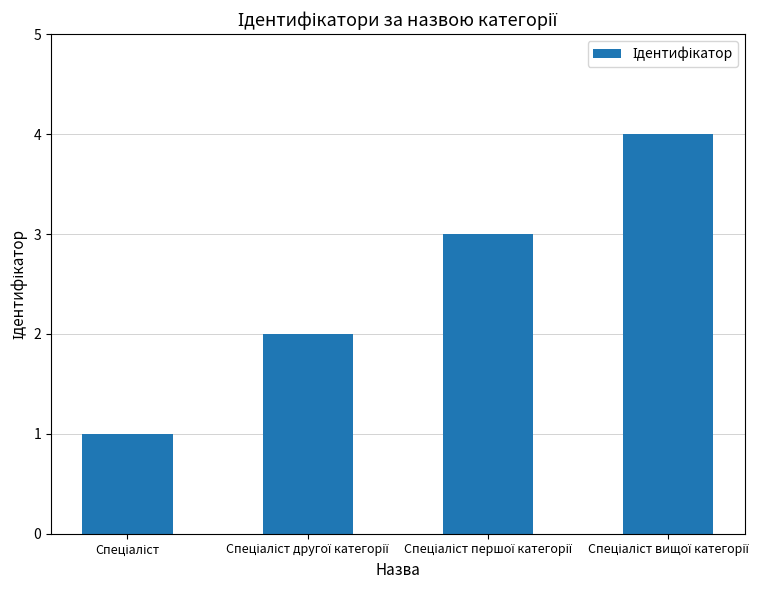

What is the maximum value shown in the chart?

4